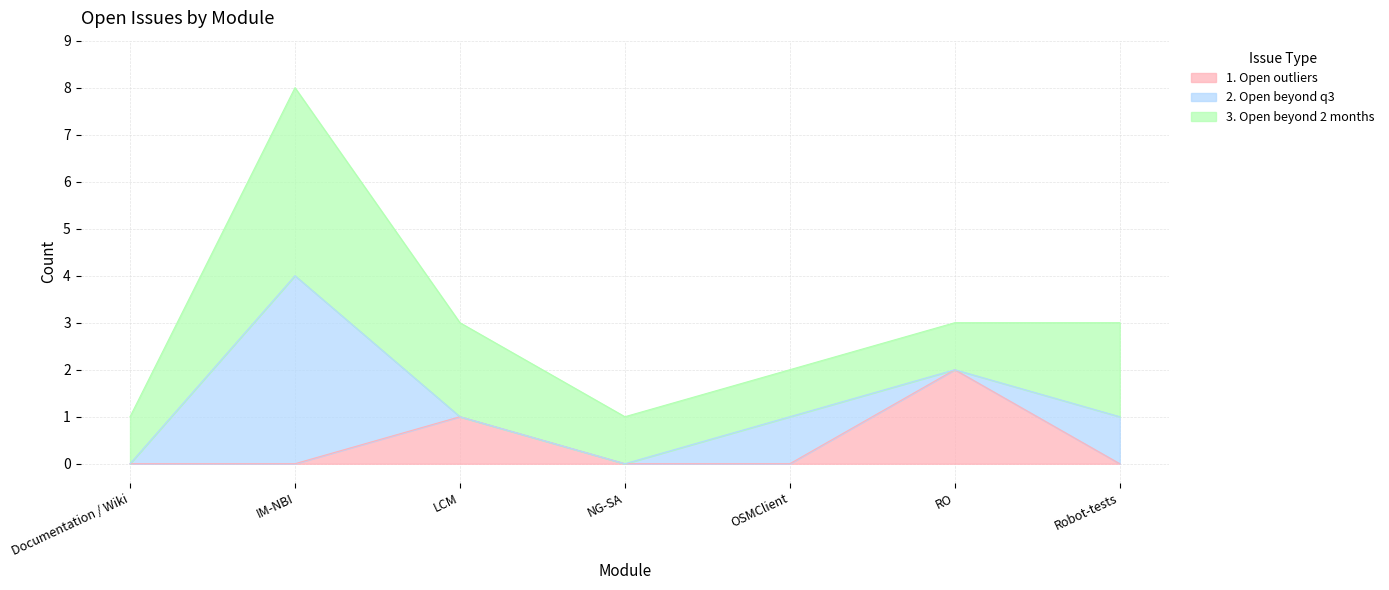

Rank the series by their maximum value, from lowest to highest.

1. Open outliers, 2. Open beyond q3, 3. Open beyond 2 months